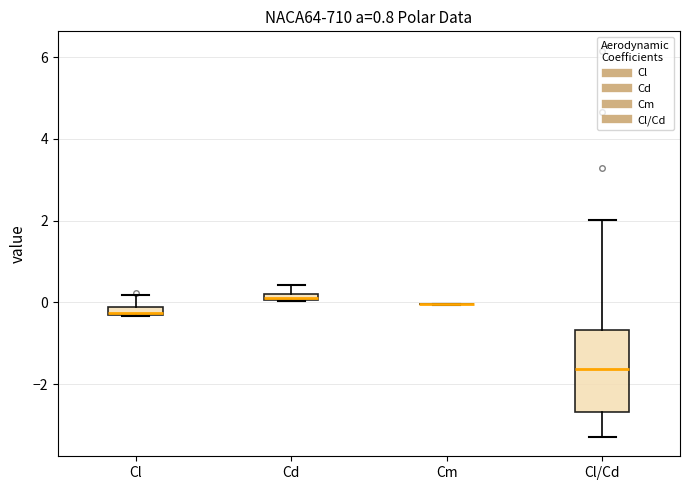

Comparing the boxes themselves (not the whiskers), which one is the tallest?

Cl/Cd